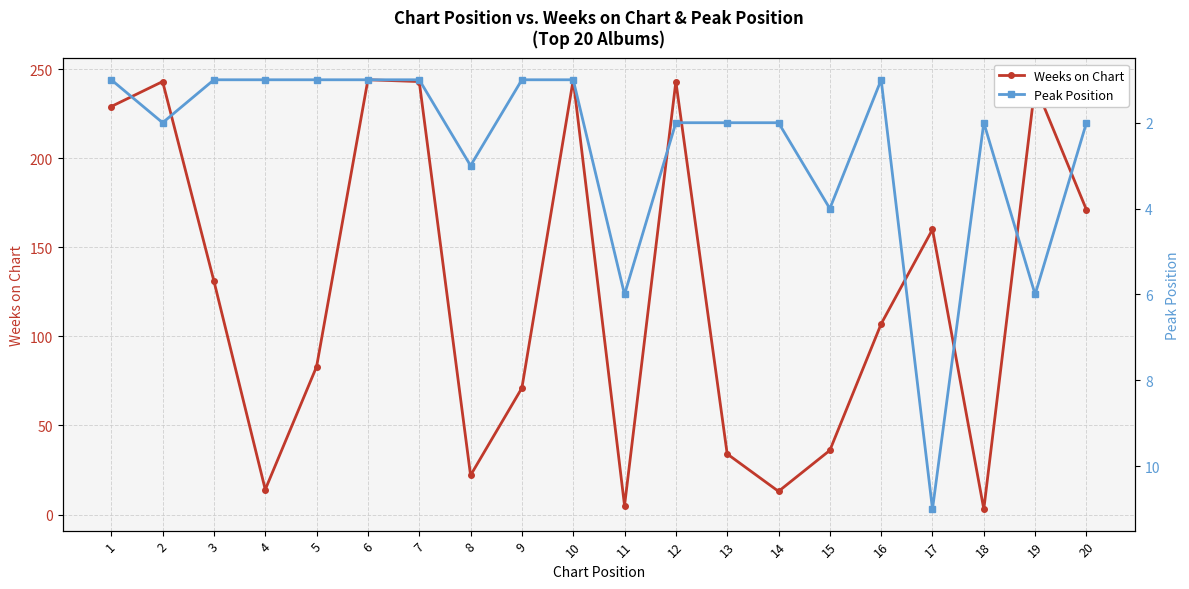

In Peak Position, how many points are lower than both neighbors (excluding endpoints)?

2